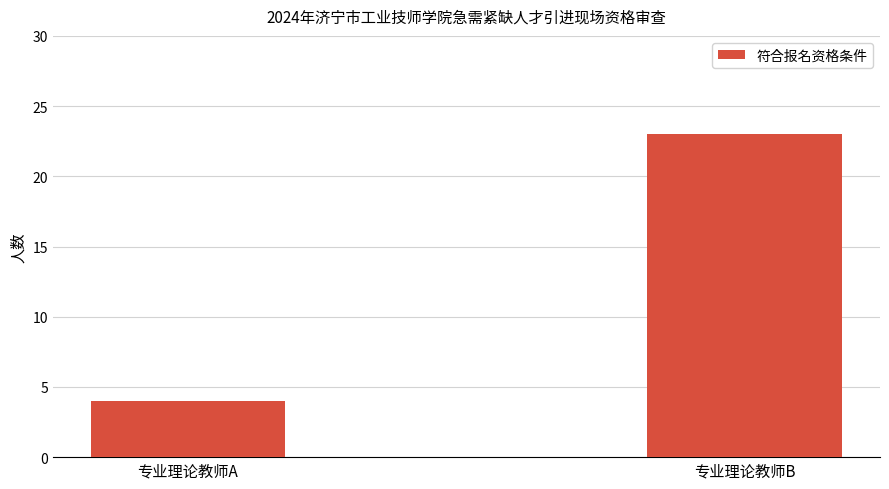

What is the greatest value displayed?

23